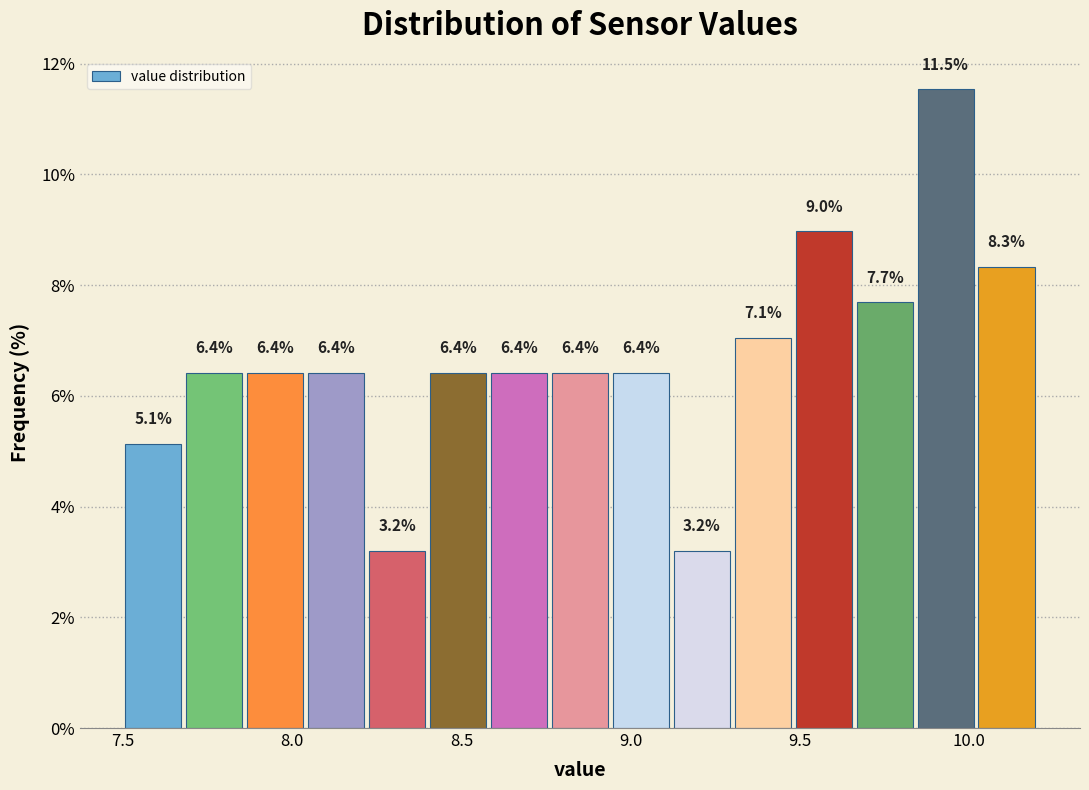

Read against the x-axis, roughly where is the centre of the tallest bar?

9.95